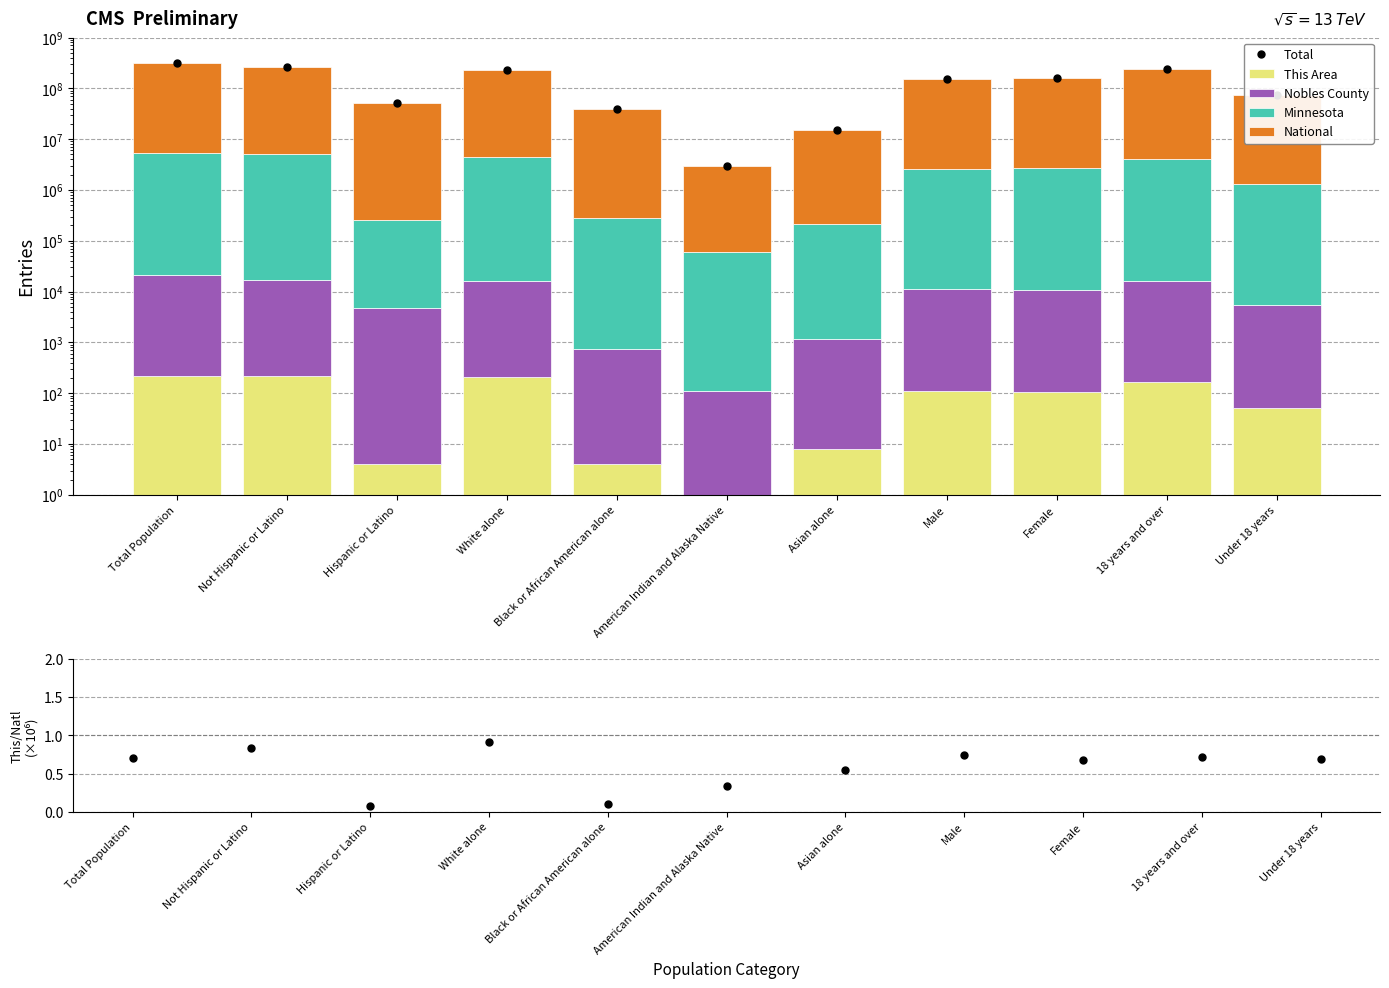

What is the value of the This Area / National (×10⁶) bar at the 10th from the left?

0.7